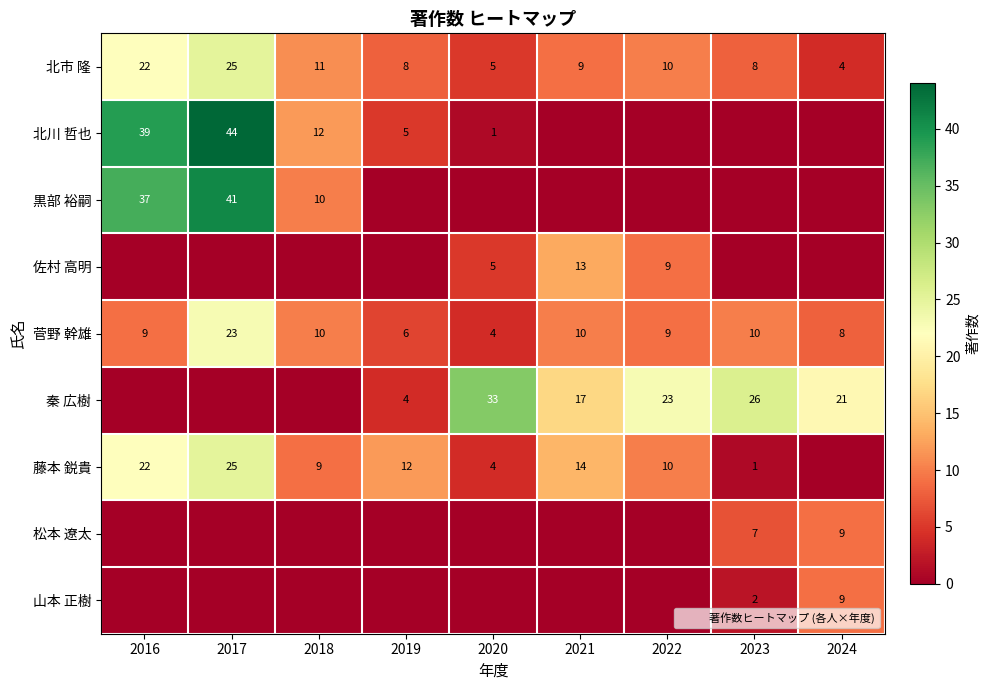

What is the maximum value shown in the chart?

44